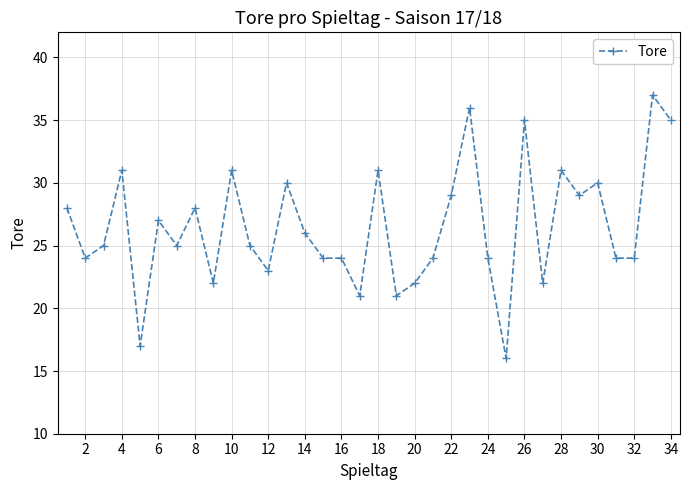

What is the difference between the maximum and minimum values?

21